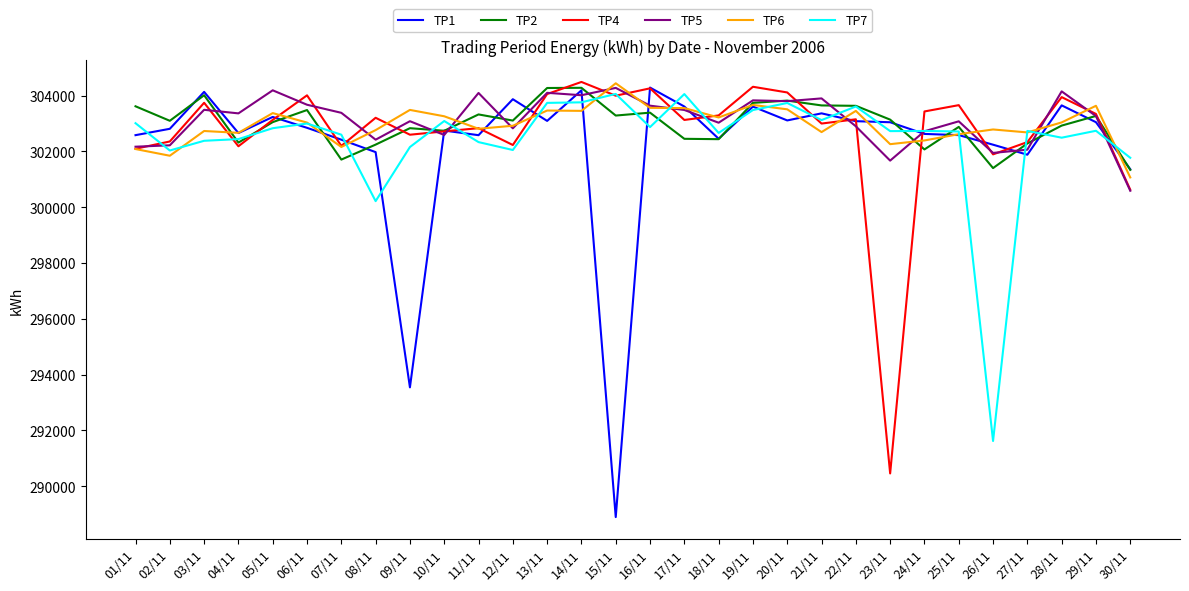

The value of TP2 at 22/11 is 524232. True or false?

False